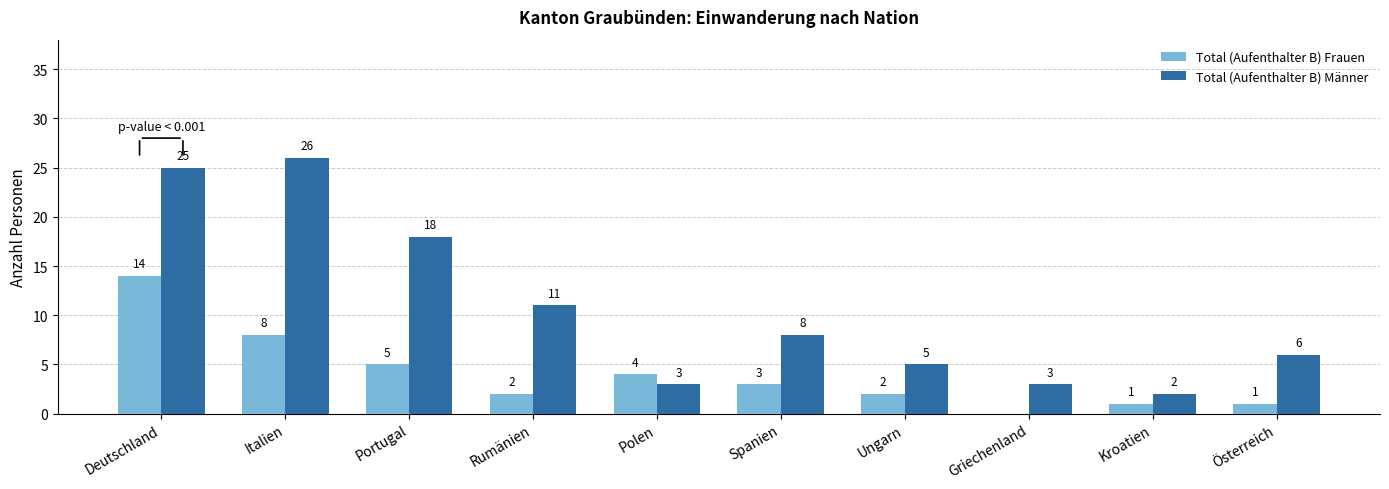

Is the value of Total (Aufenthalter B) Frauen at Spanien greater than the value of Total (Aufenthalter B) Männer at Ungarn?

No